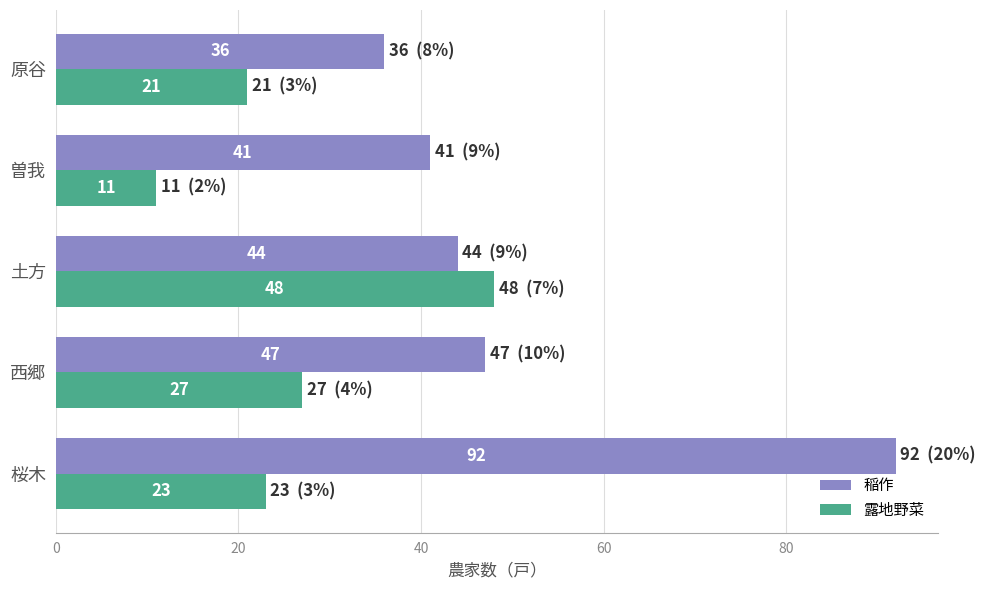

What is the maximum value for 露地野菜?

48